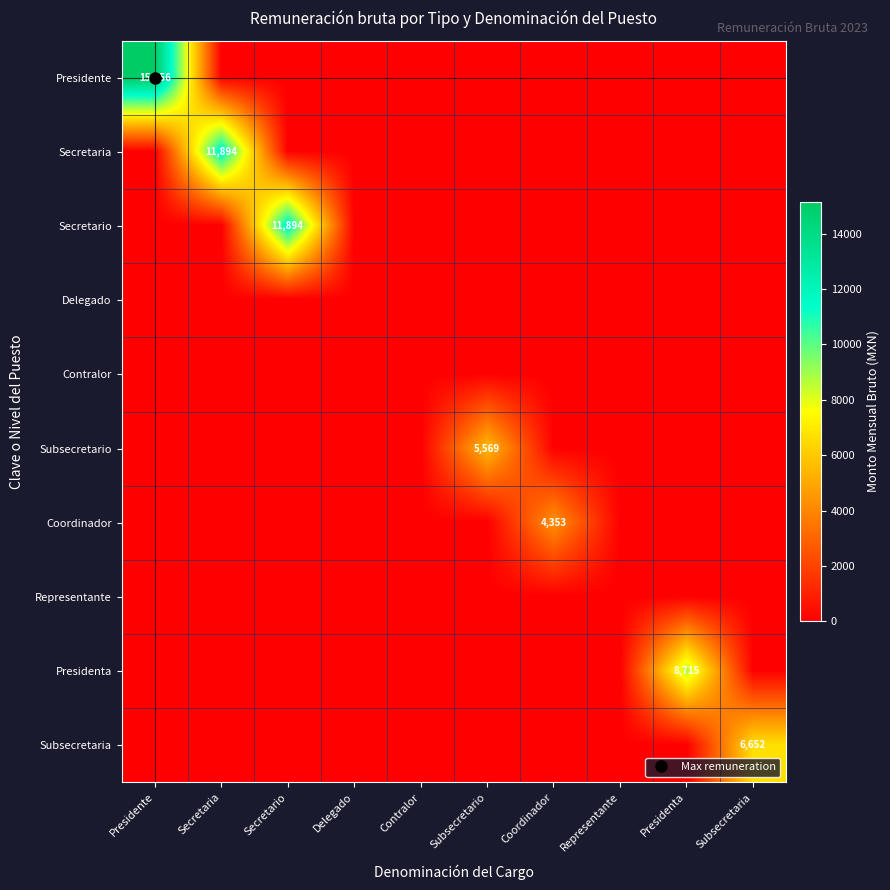

What is the difference between the highest and lowest values at Subsecretario?

5569.0